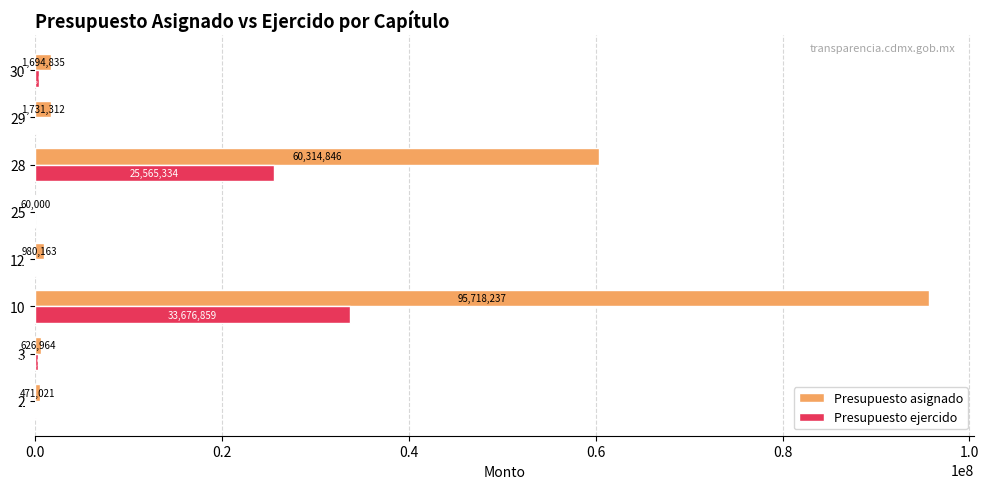

What is the total value across all series at 25?

60000.0